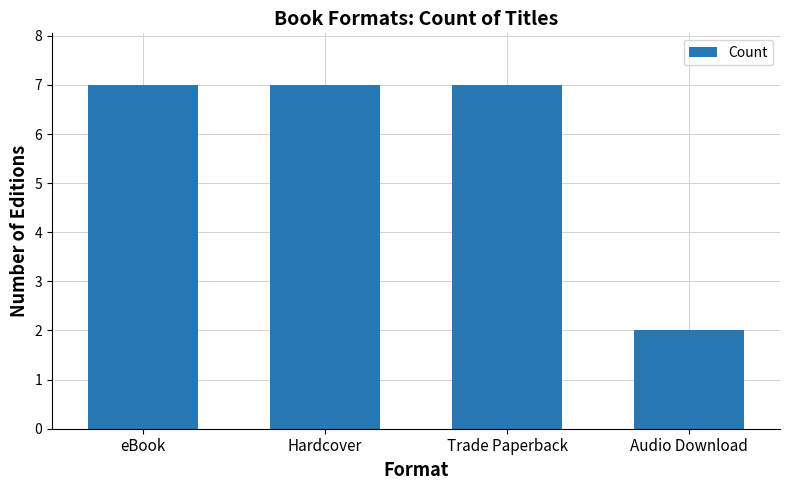

Approximately how many times larger is the value at Hardcover compared to Audio Download?

3.5